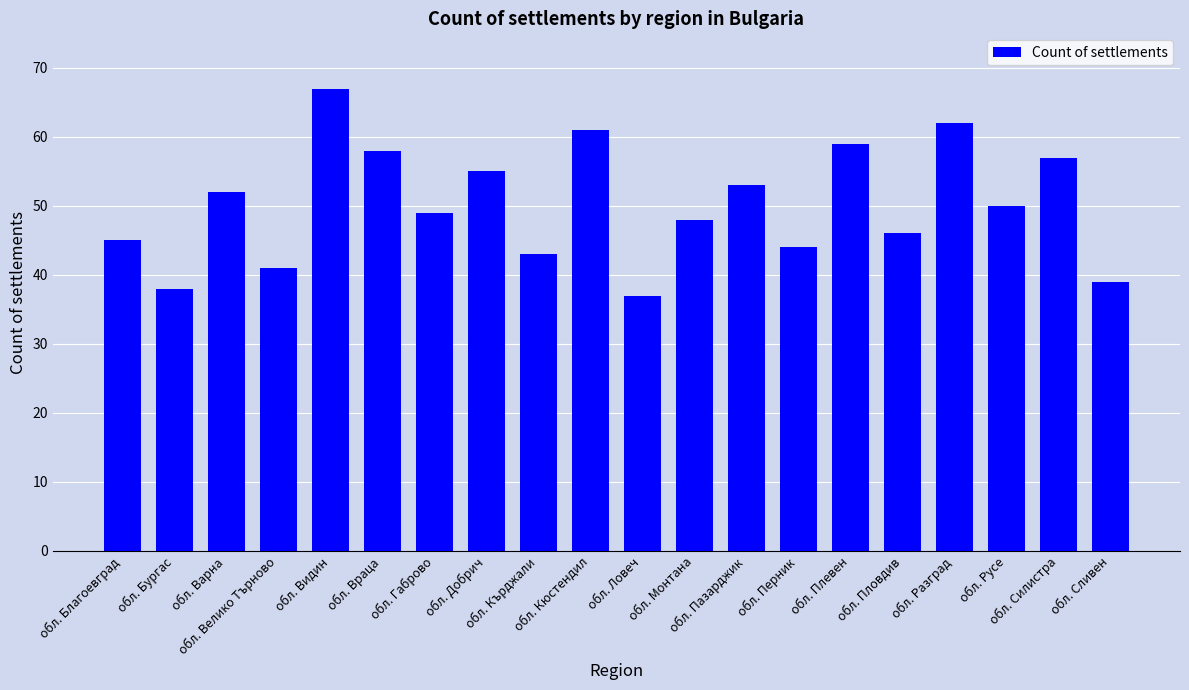

What is the sum of the values at обл. Перник and обл. Добрич?

99